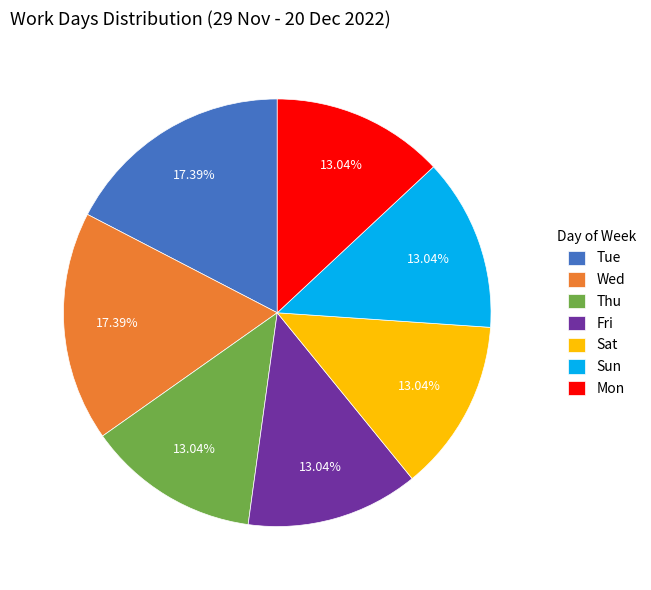

Do Sun and Wed together represent more than half of the pie?

No